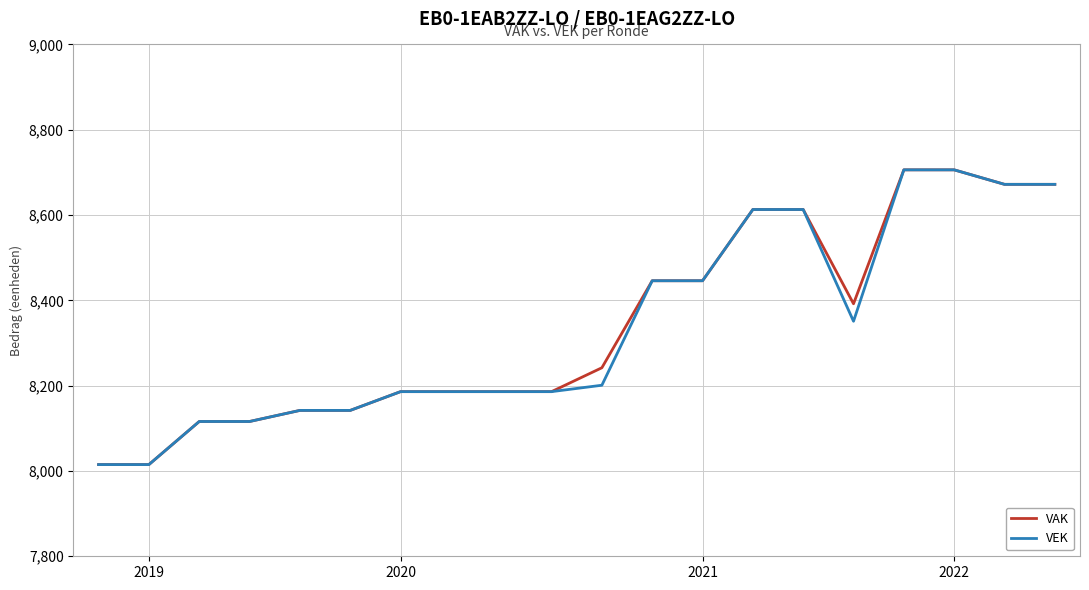

What is the maximum value shown in the chart?

8706